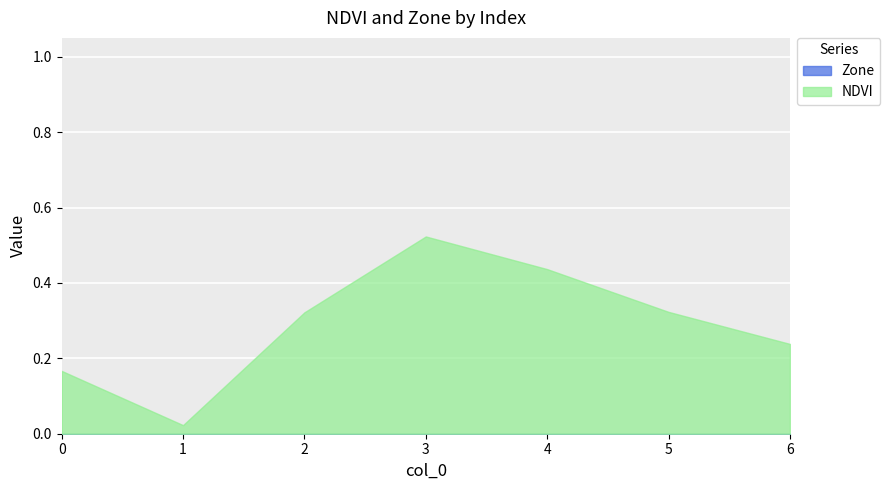

What is the sum of all NDVI values?

2.0